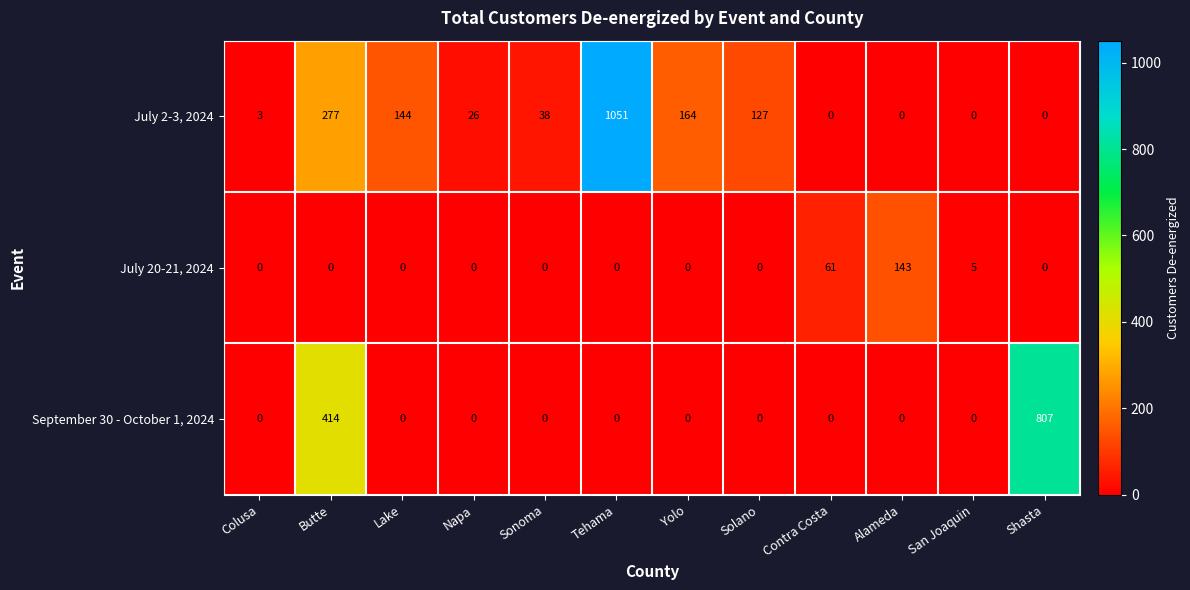

Rank the series by their maximum value, from highest to lowest.

July 2-3, 2024, September 30 - October 1, 2024, July 20-21, 2024